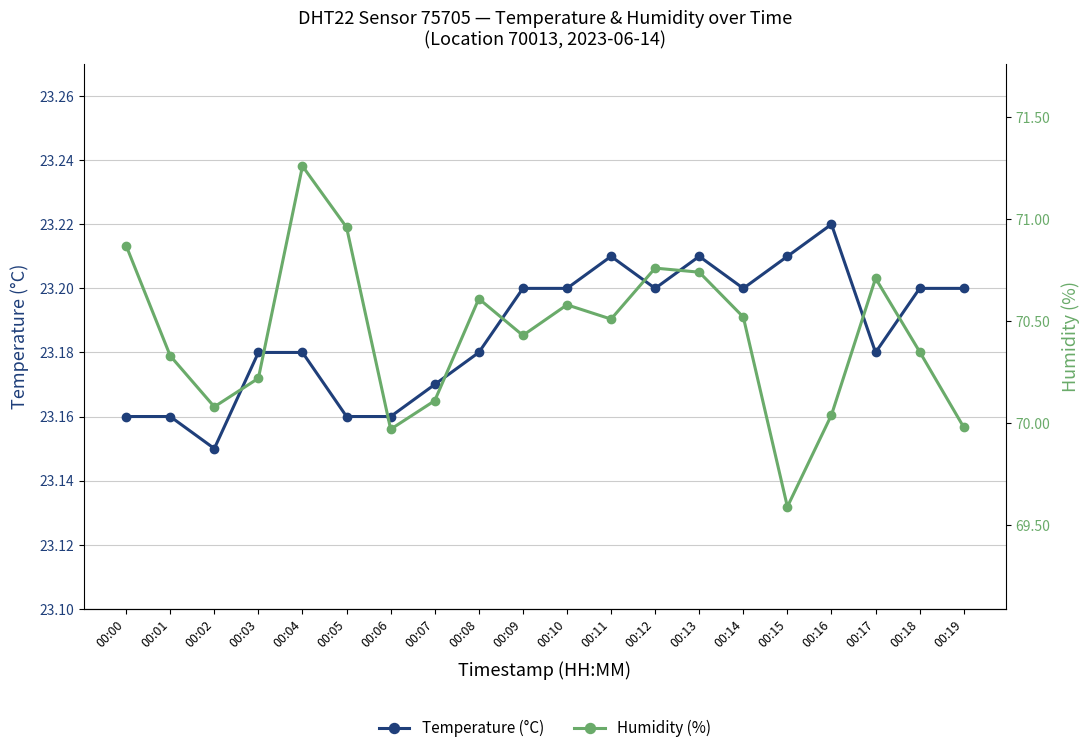

Is the value of Humidity (%) at 00:14 greater than the value of Temperature (°C) at 00:08?

Yes